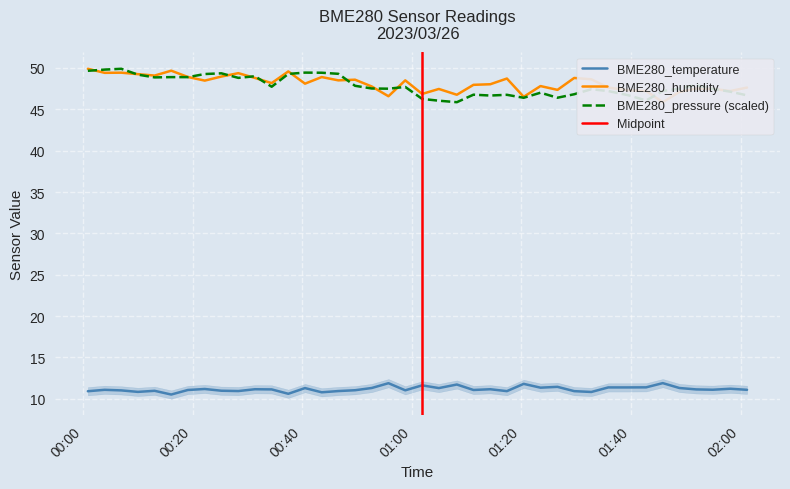

True or false: BME280_pressure and BME280_temperature intersect in this chart.

False